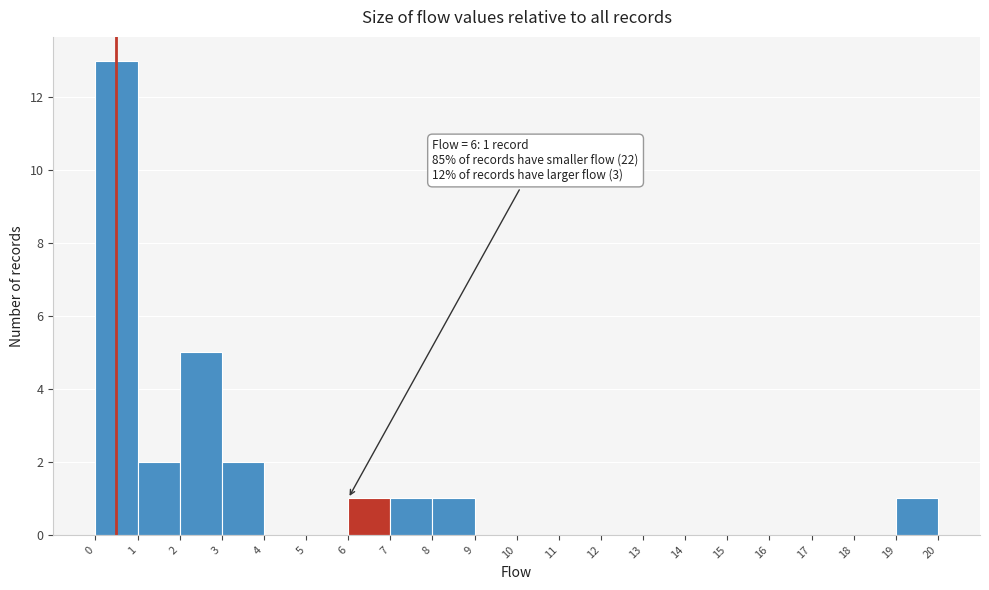

Which range on the x-axis has the tallest bar?

0 to 1